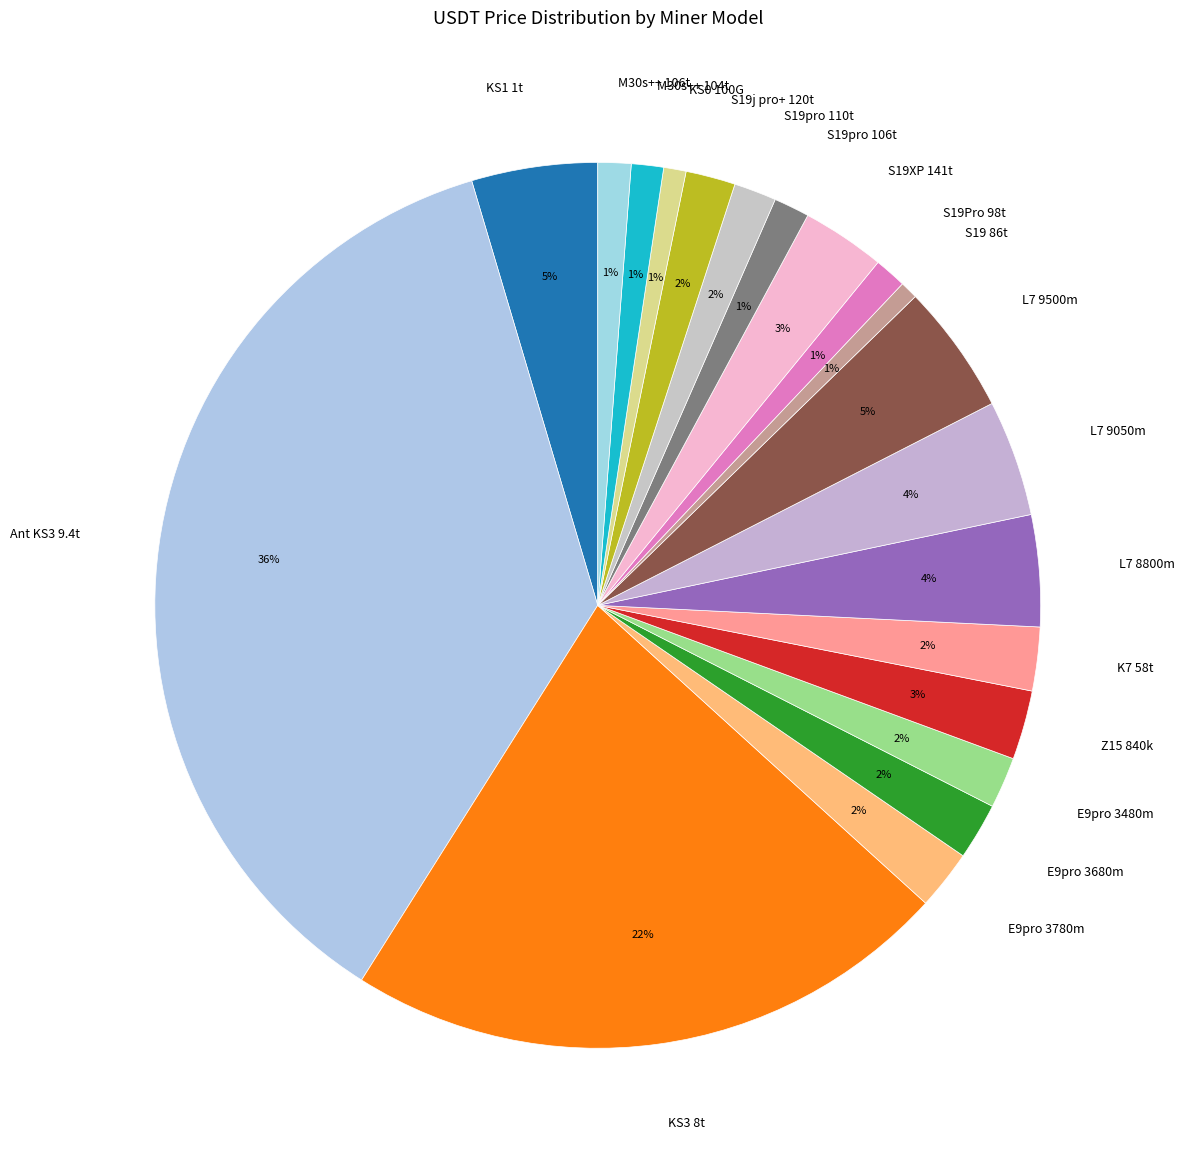

To the nearest percent, what is the average slice percentage?

5%